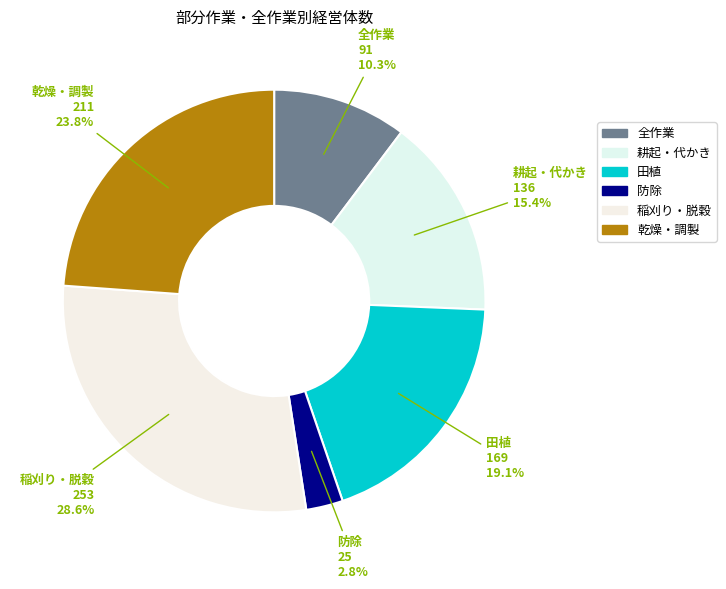

To the nearest percent, what portion does 耕起・代かき represent?

15%